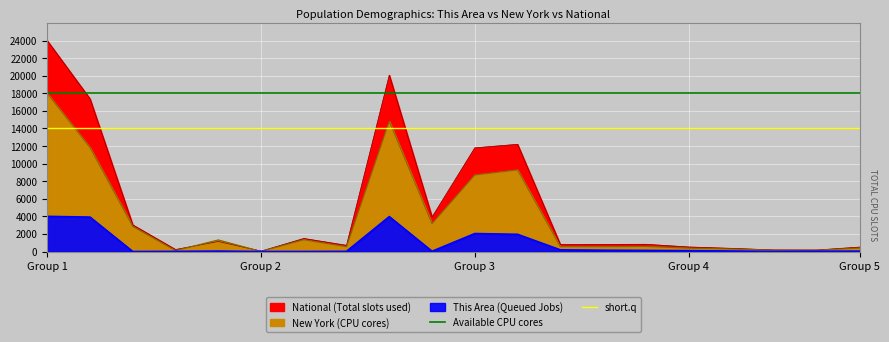

Is the value of Available CPU cores at Group 2 greater than the value of short.q at Group 1?

Yes